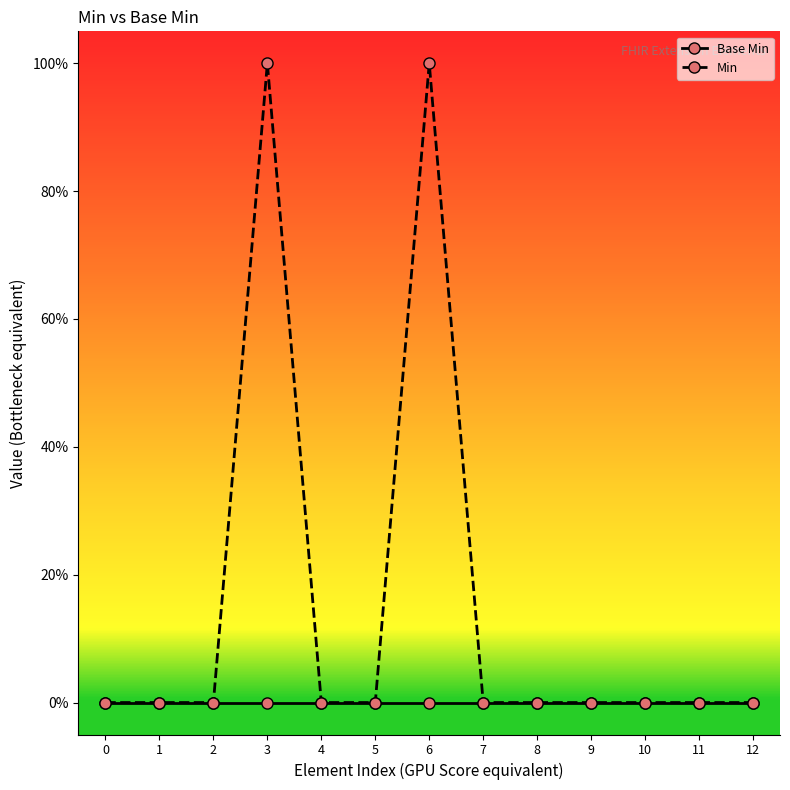

List the labels in order of Base Min value, smallest first.

0, 1, 2, 3, 4, 5, 6, 7, 8, 9, 10, 11, 12